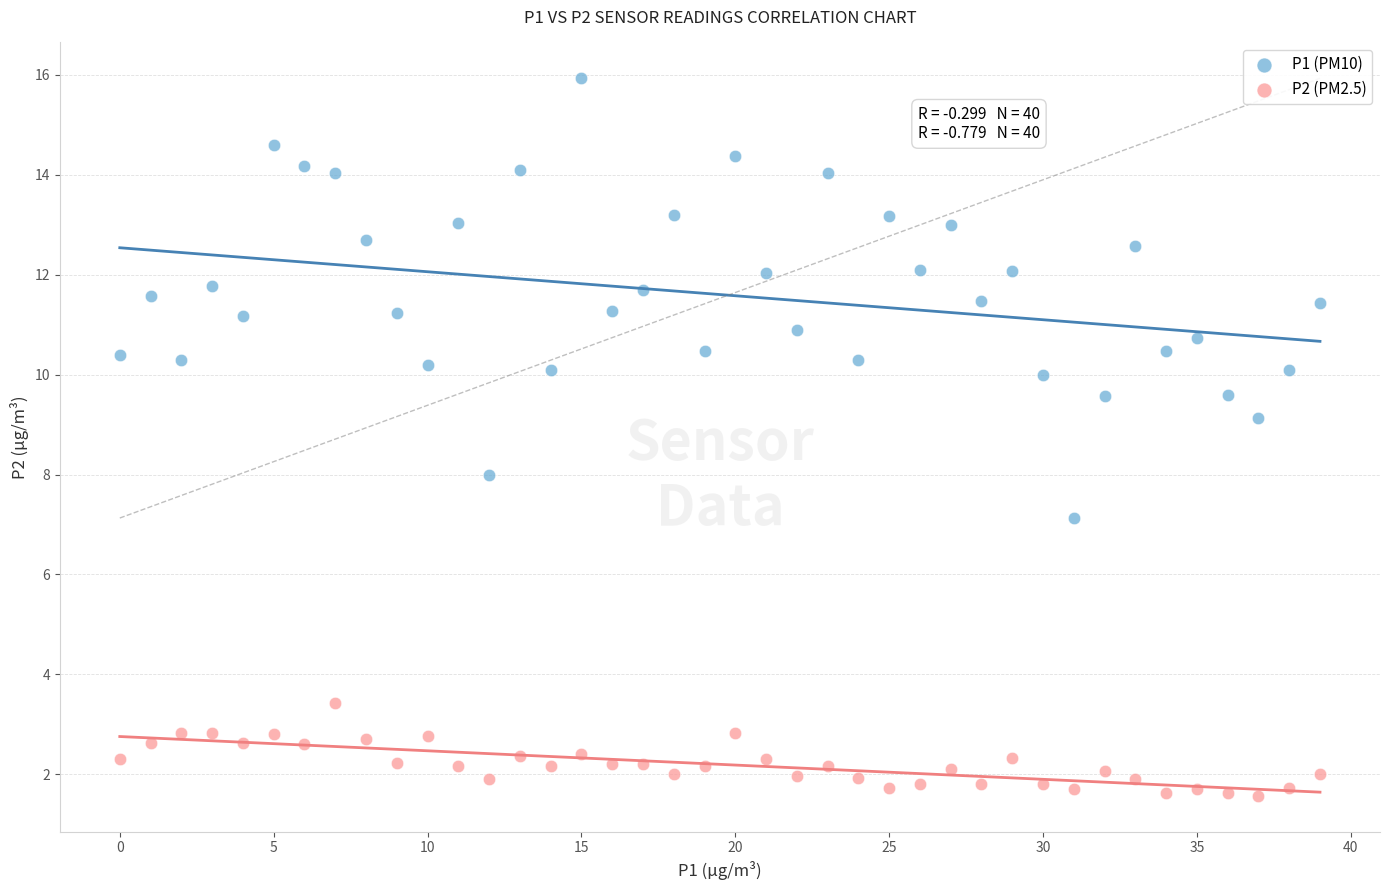

What are all the series names shown in the legend?

P1 (PM10), P2 (PM2.5)